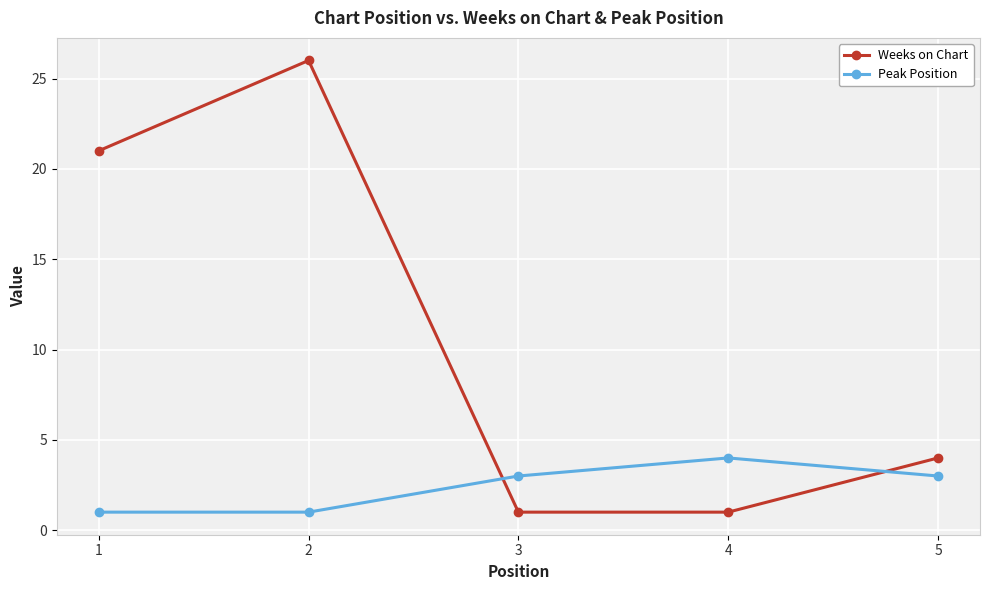

Which series ends up on top after the final intersection of Weeks on Chart and Peak Position?

Weeks on Chart